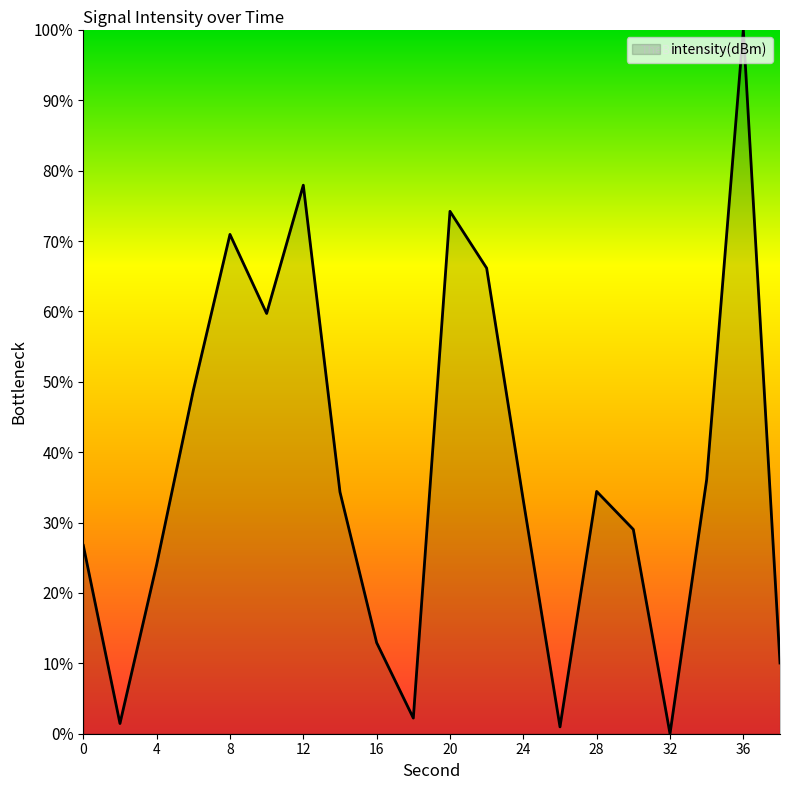

What is the difference between the second highest and minimum values?

77.9